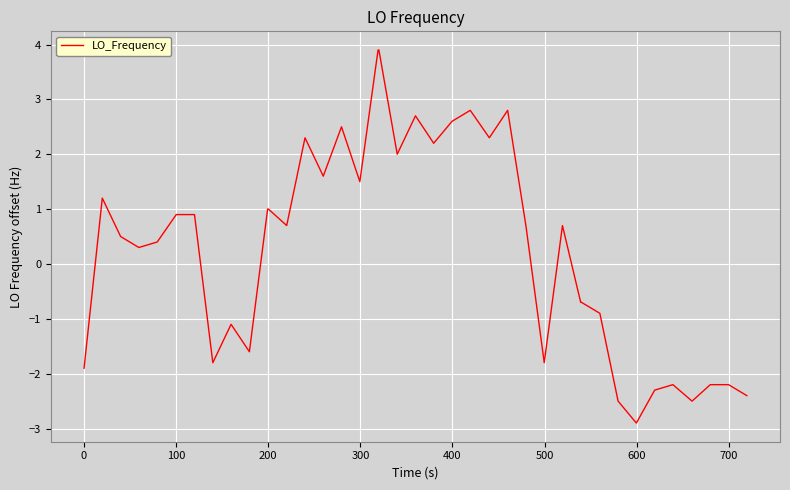

What is the greatest value displayed?

3.9